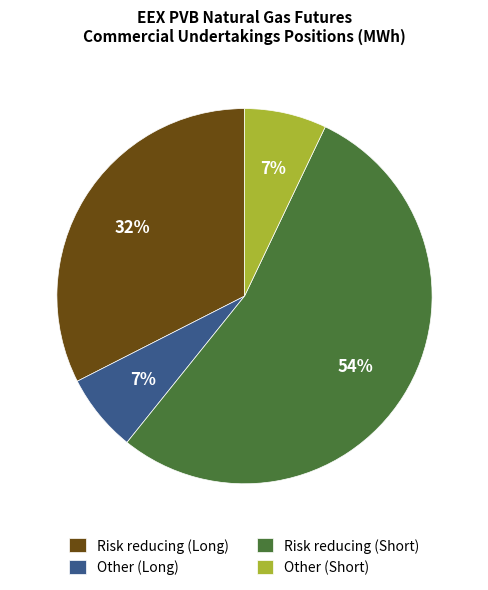

Do Risk reducing (Short) and Other (Long) together represent more than half of the pie?

Yes